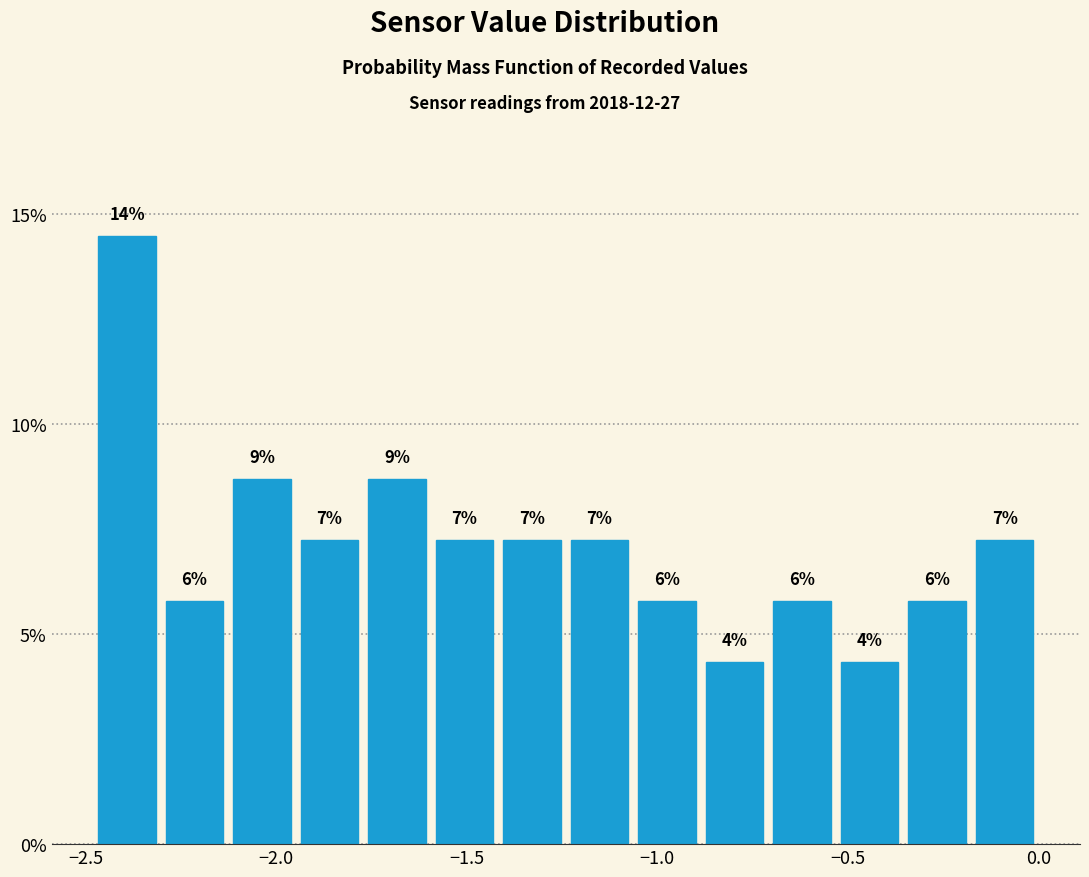

Around what value on the x-axis is the tallest bar? Give the approximate position of its centre, as read against the axis.

-2.40